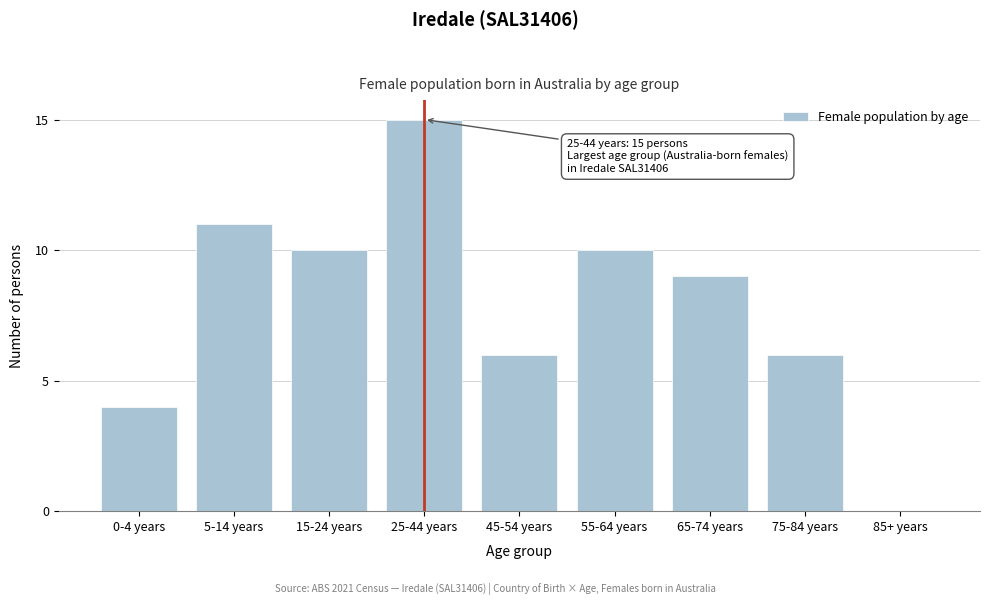

Reading left to right, what are all the values shown in this chart?

0-4 years=4	5-14 years=11	15-24 years=10	25-44 years=15	45-54 years=6	55-64 years=10	65-74 years=9	75-84 years=6	85+ years=0